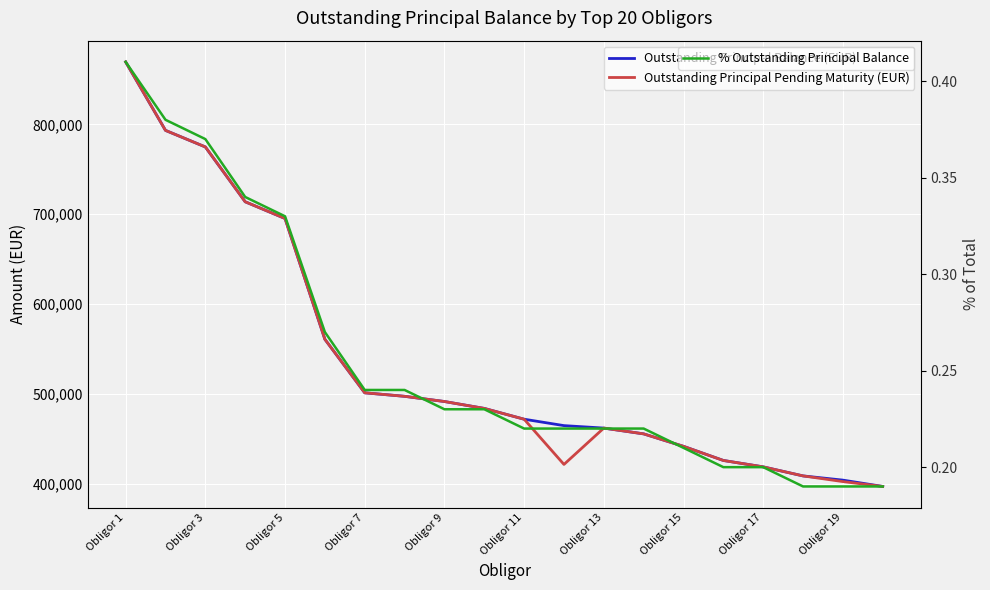

True or false: Outstanding Principal Pending Maturity (EUR) and % Outstanding Principal Balance intersect in this chart.

False